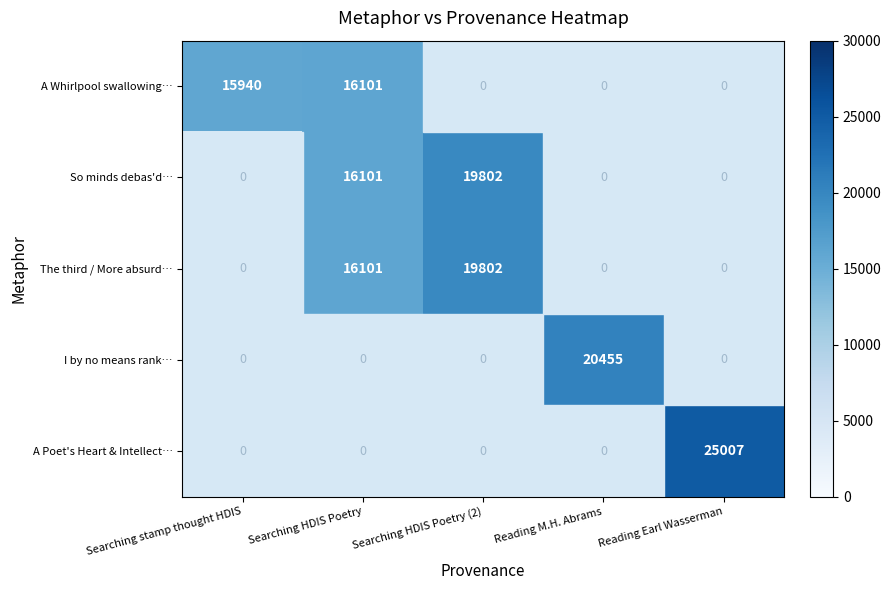

True or false: So minds debas'd… has a value of 19802 at Searching HDIS Poetry (2).

True